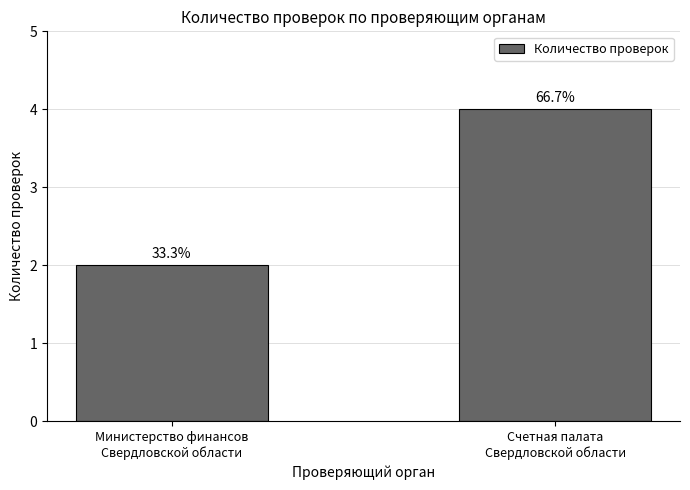

Reading right to left, transcribe all the data shown in this chart.

Счетная палата
Свердловской области=4	Министерство финансов
Свердловской области=2